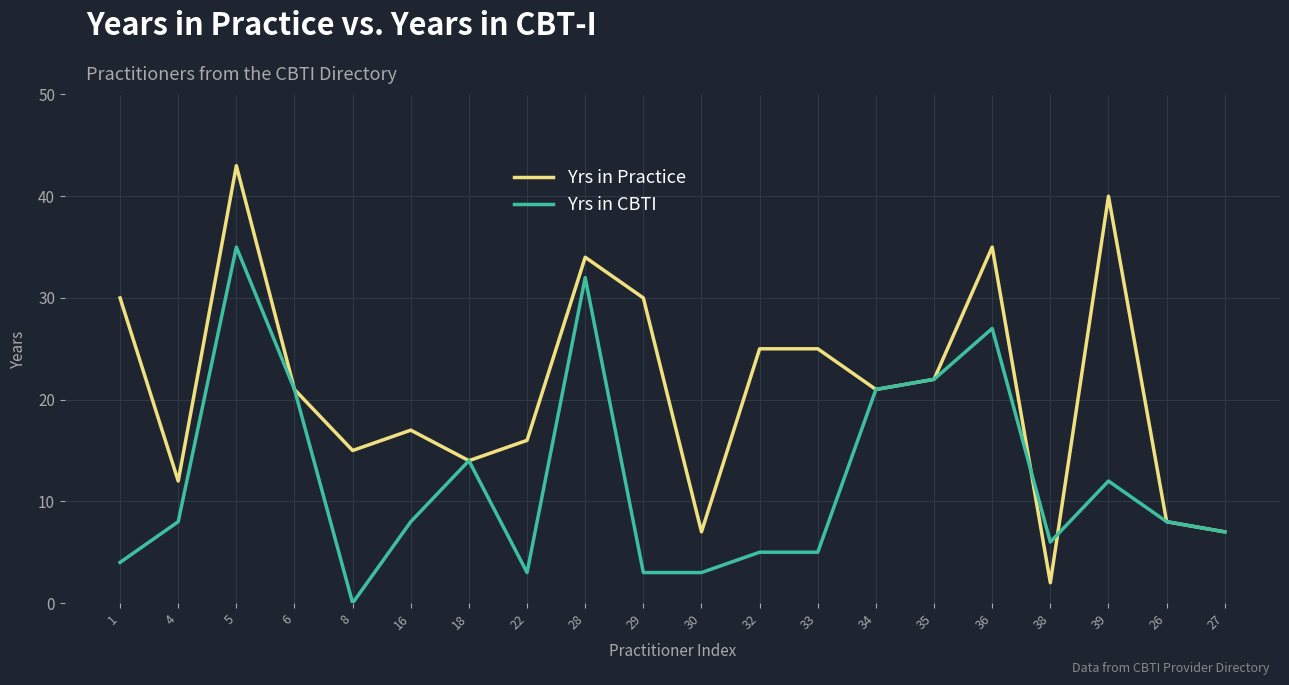

What are all the series names shown in the legend?

Yrs in Practice, Yrs in CBTI